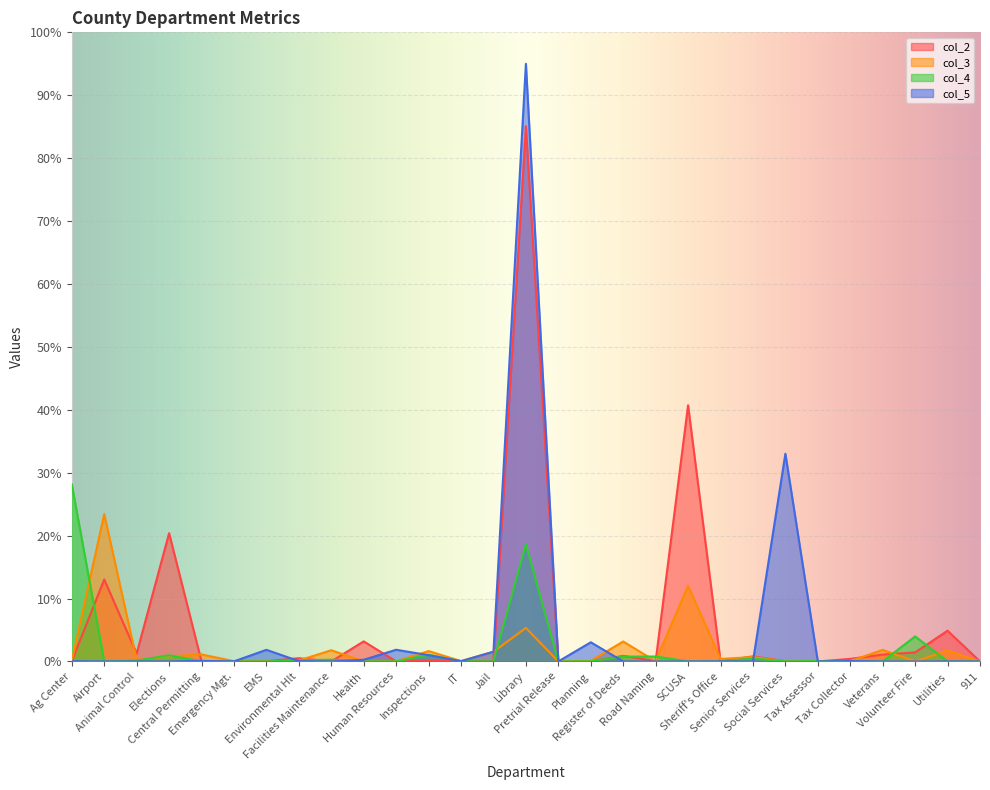

Which series has the largest range (max minus min)?

col_5